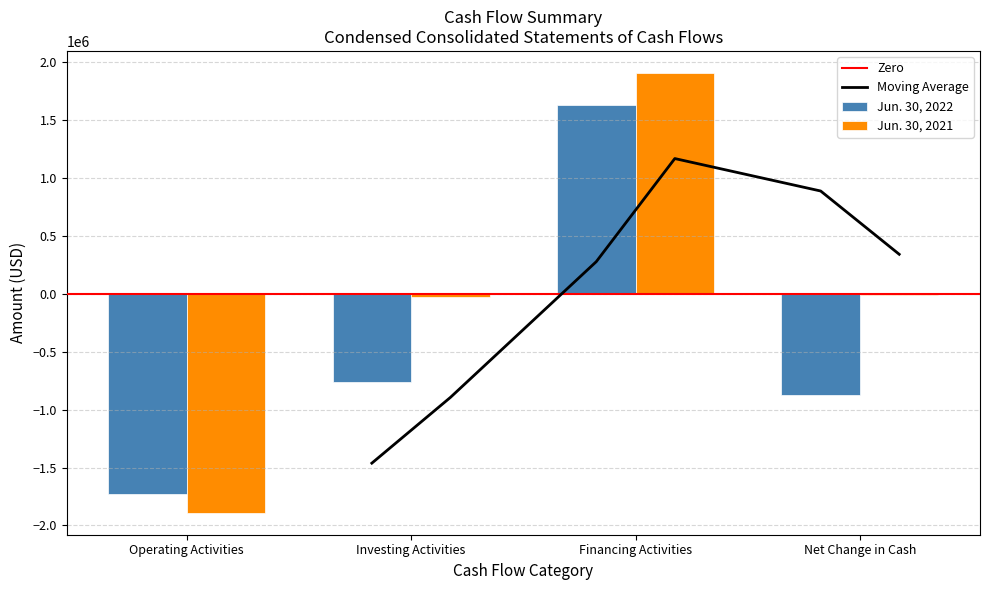

Reading left to right, what are all the values shown in this chart?

Jun. 30, 2022: Operating Activities=-1732571	Investing Activities=-763785	Financing Activities=1625954	Net Change in Cash=-870402
Jun. 30, 2021: Operating Activities=-1890385	Investing Activities=-29830	Financing Activities=1907207	Net Change in Cash=-13008